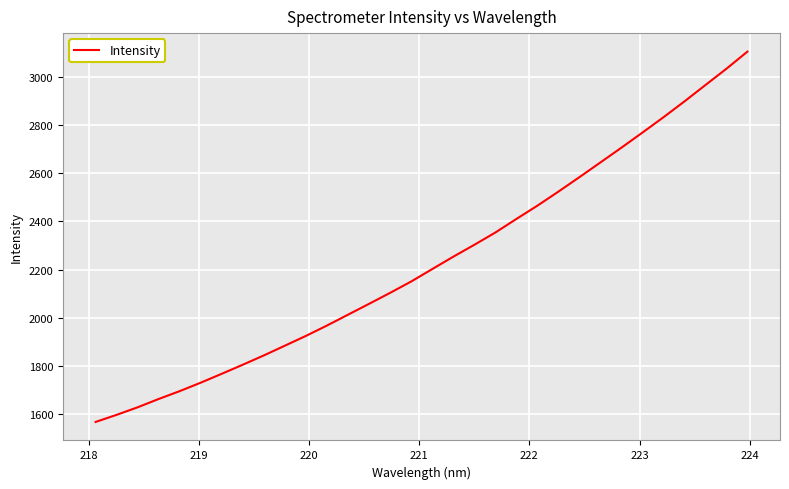

What is the minimum value shown in the chart?

1567.6